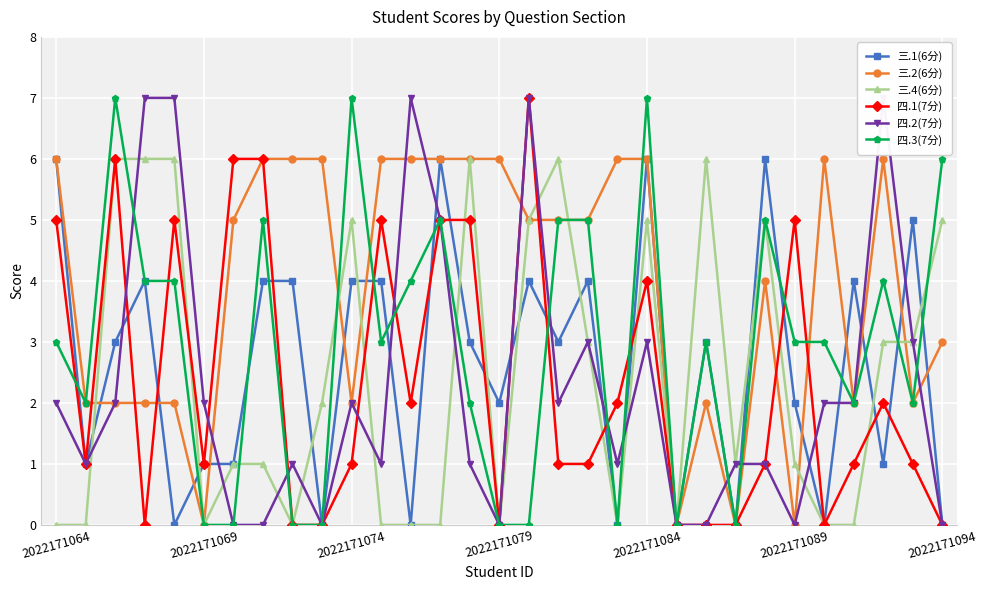

Which series has the widest spread of values?

四.1(7分)